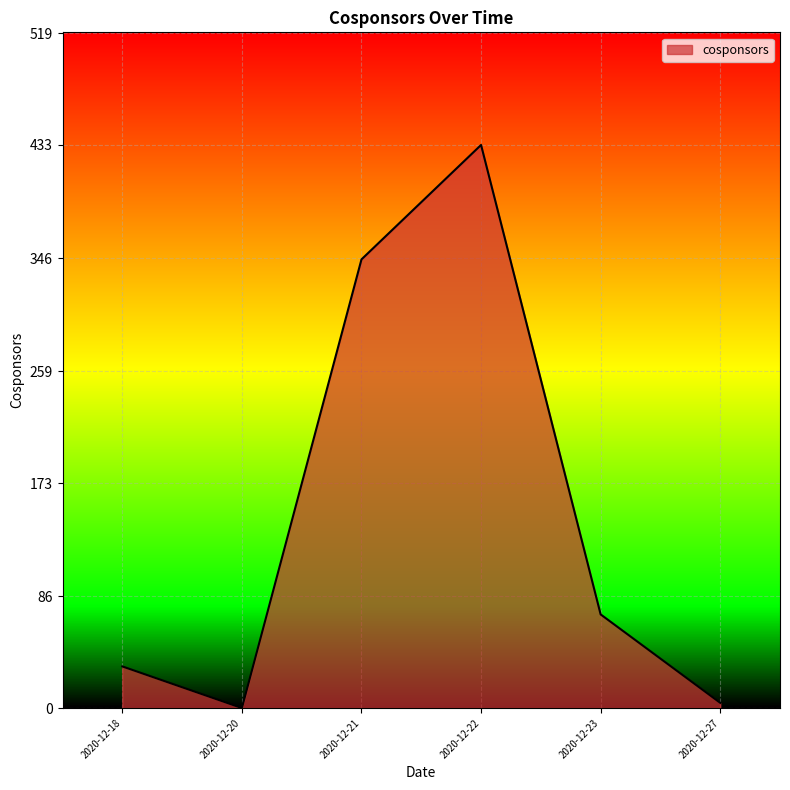

Which has a higher value, 2020-12-21 or 2020-12-27?

2020-12-21